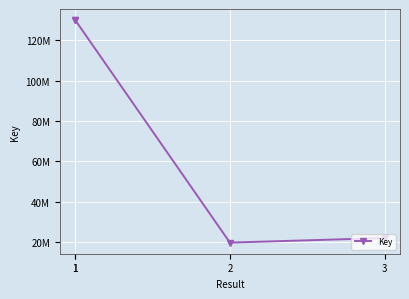

True or false: there are more than 0 points higher than both neighbors.

False